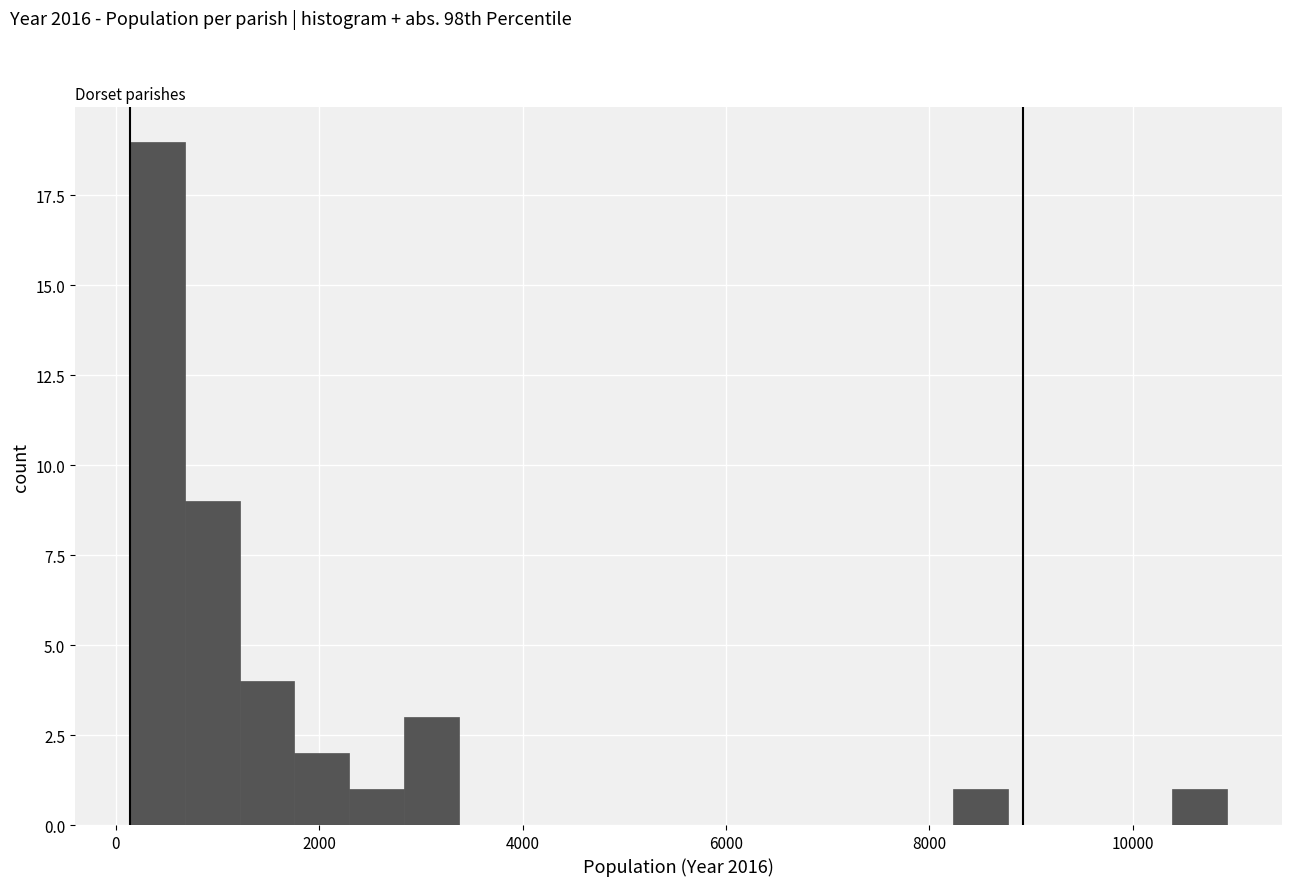

Around what value on the x-axis is the tallest bar? Give the approximate position of its centre, as read against the axis.

400